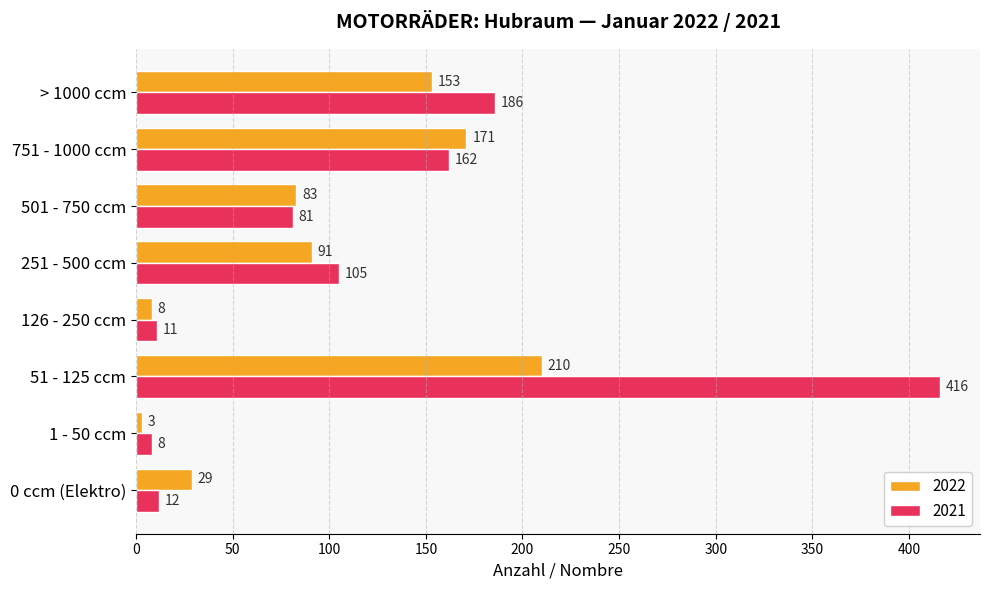

At 751 - 1000 ccm, list the series in order from smallest to largest.

2021, 2022